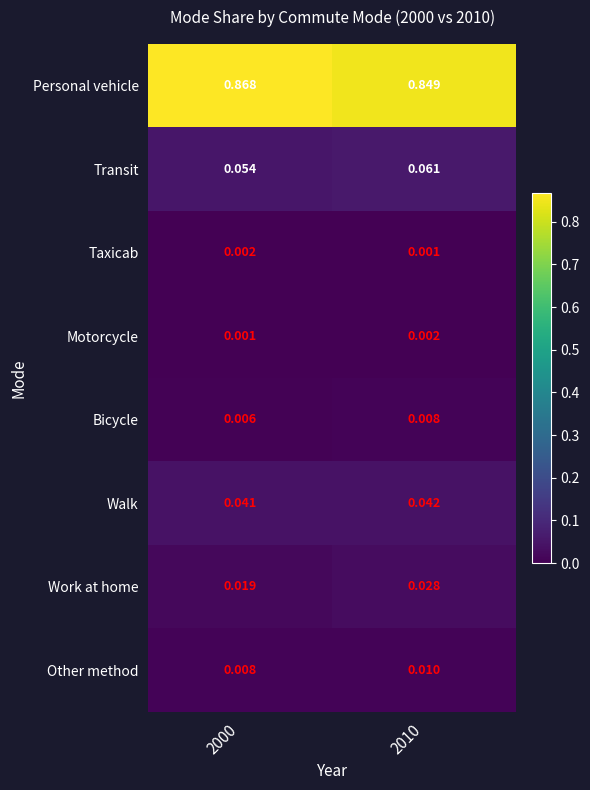

Which series has the largest range (max minus min)?

Personal vehicle